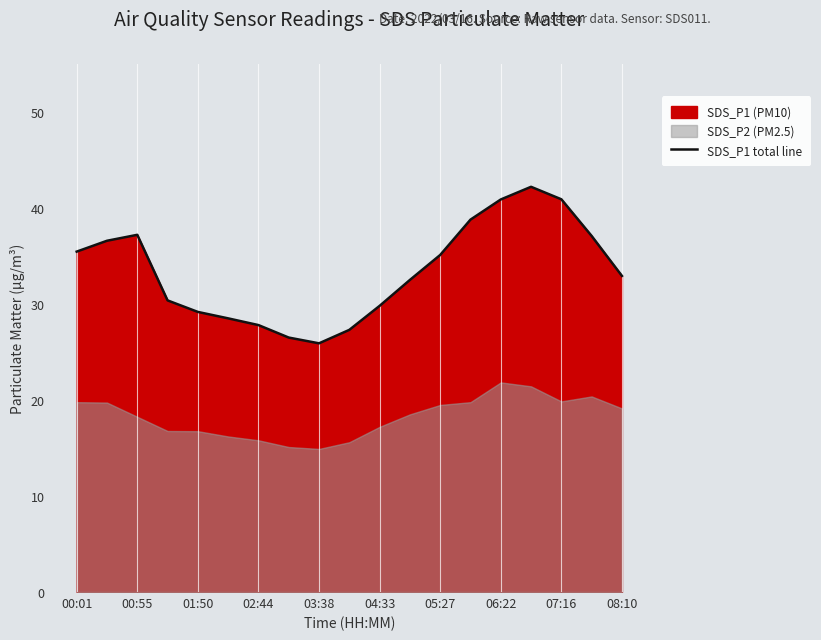

Is it true that the value at 17 is 59.4?

False